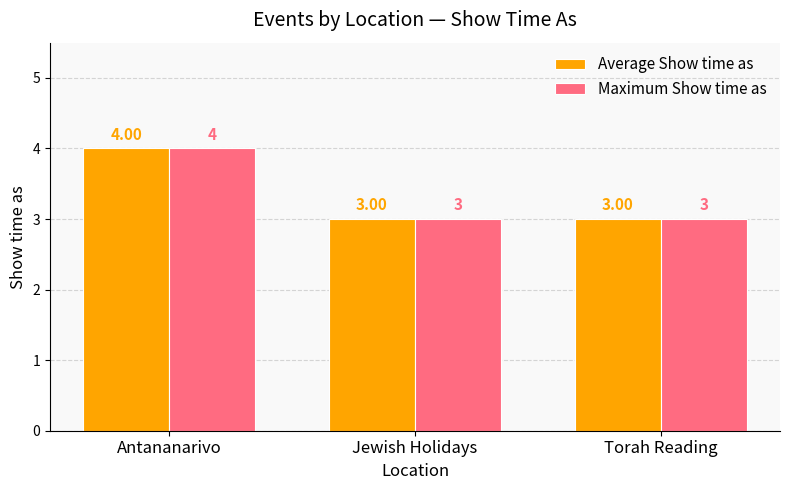

At which category is the sum across all series the highest?

Antananarivo